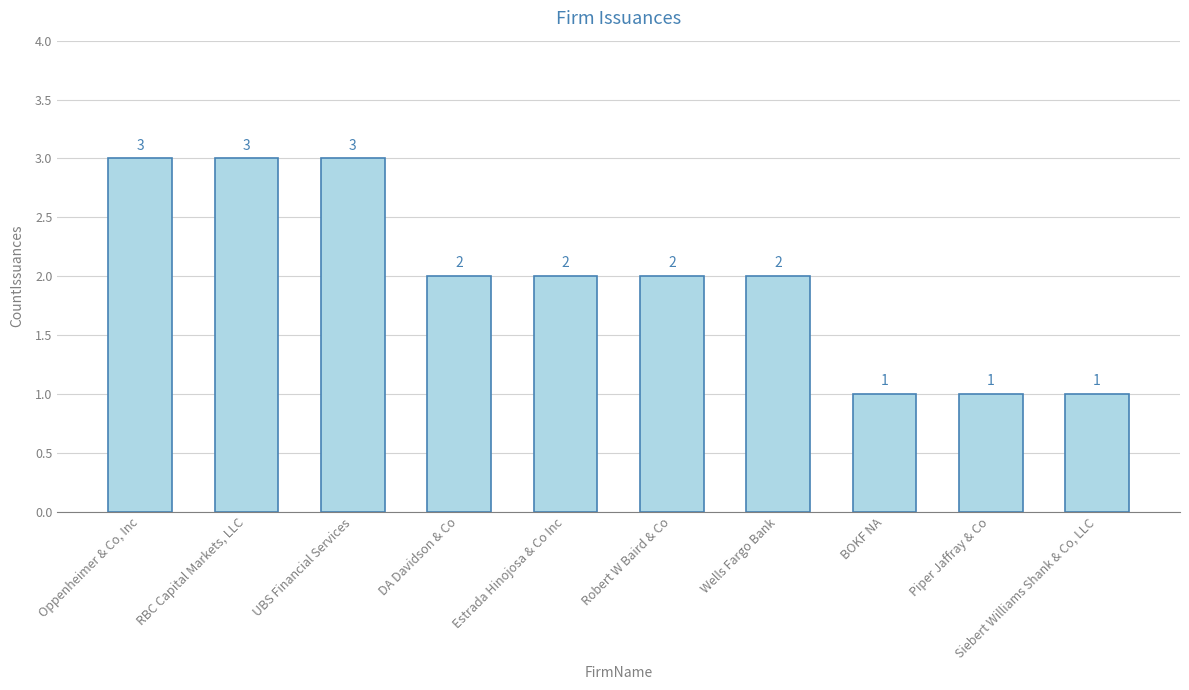

How many data points are less than 2?

3